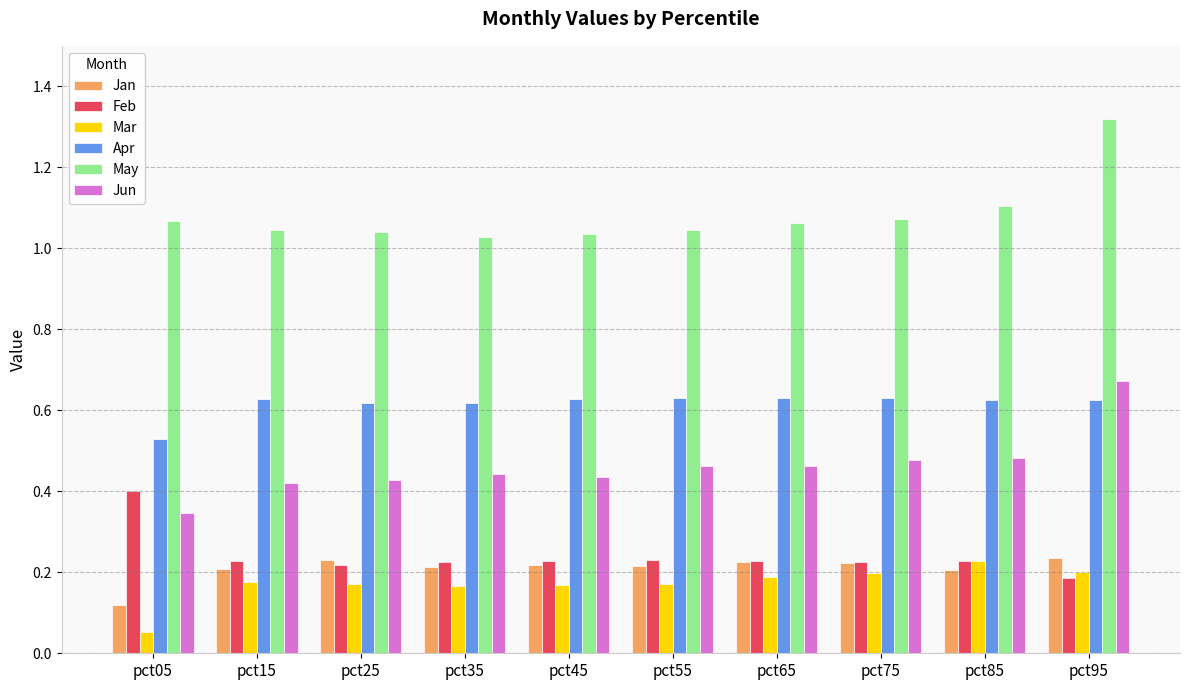

Where is Feb nearest to the value 0?

pct95